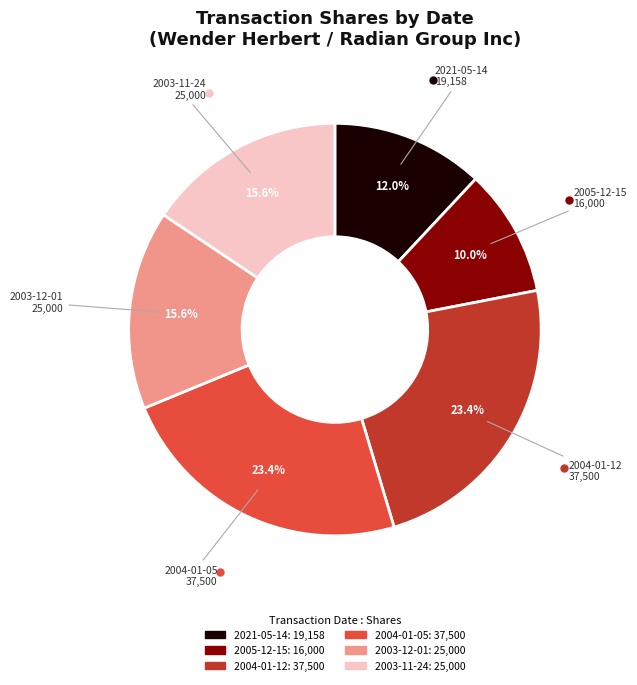

How many segments does this pie chart have?

6